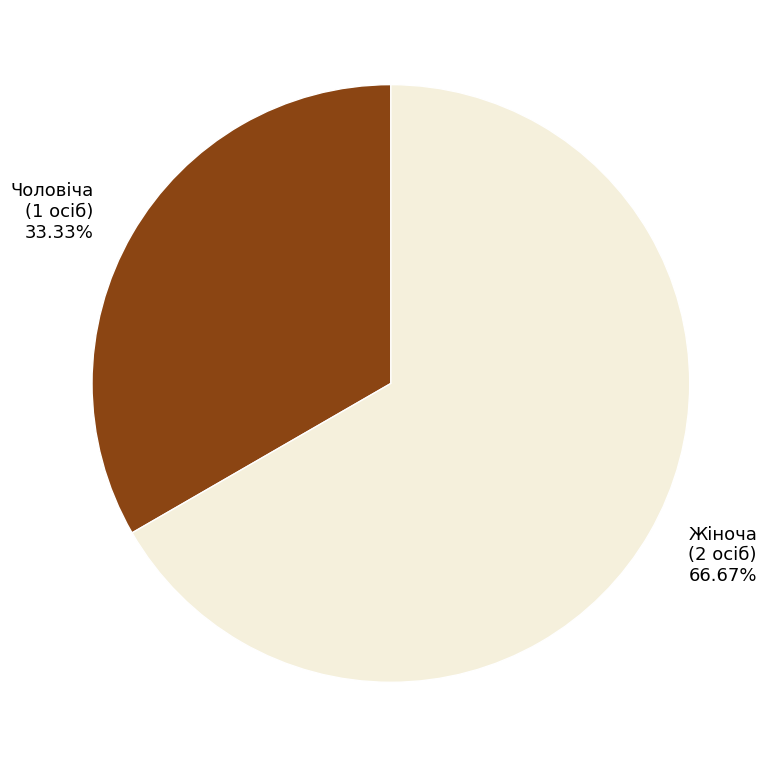

To the nearest percent, what portion does Жіноча represent?

67%